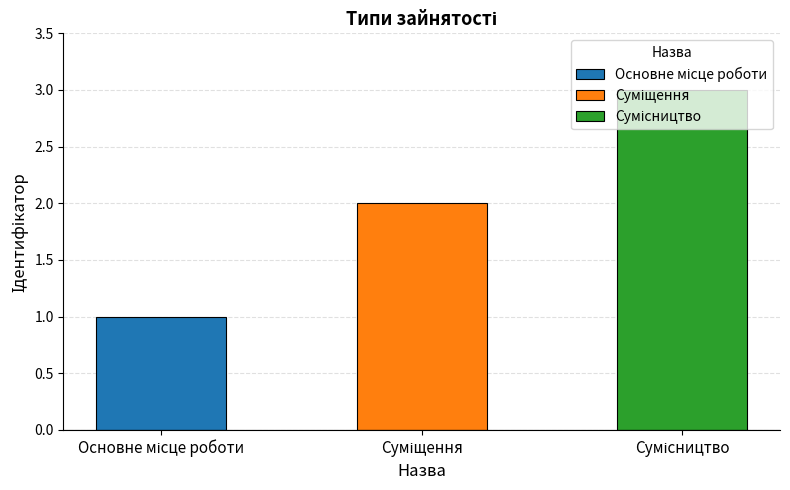

Reading right to left, extract all data points from this chart.

Сумісництво=3	Суміщення=2	Основне місце роботи=1